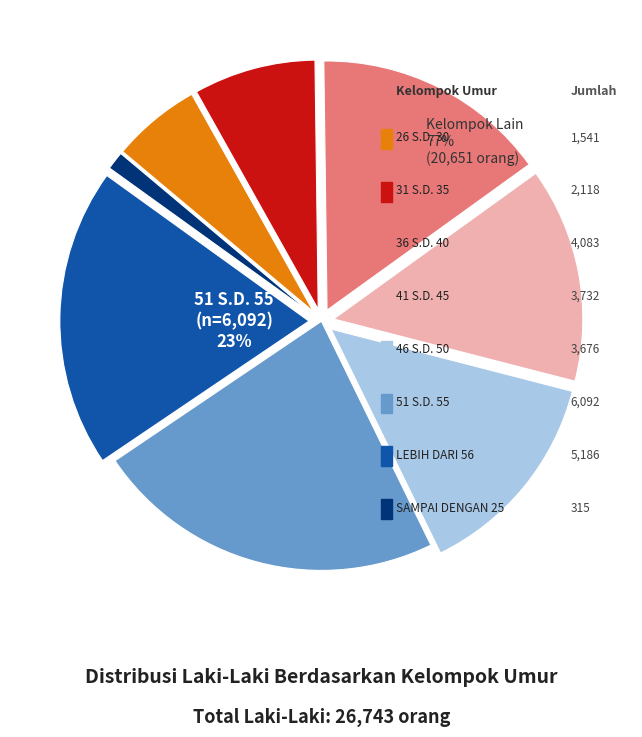

How many segments does this pie chart have?

8